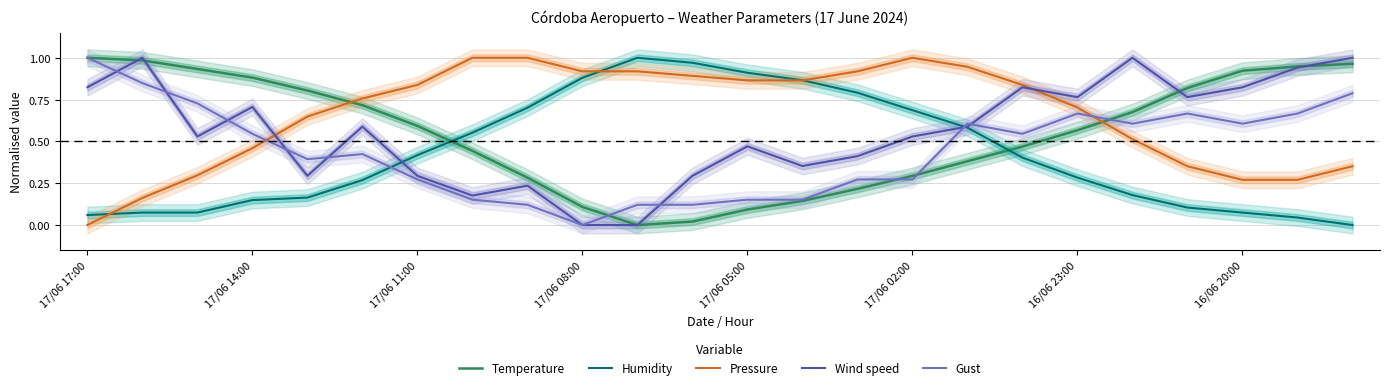

What is the difference between the highest and lowest values at 13?

0.7